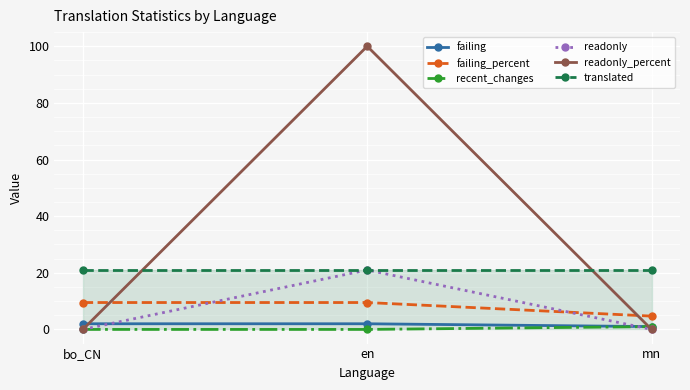

What is the sum of the failing_percent values at mn and en?

14.2